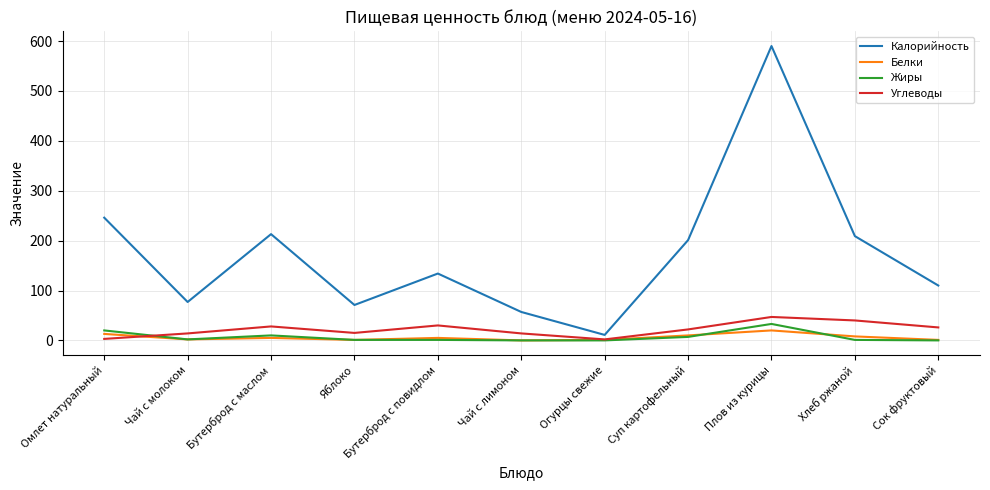

Between Бутерброд с маслом and Чай с лимоном, which series saw the biggest shift?

Калорийность